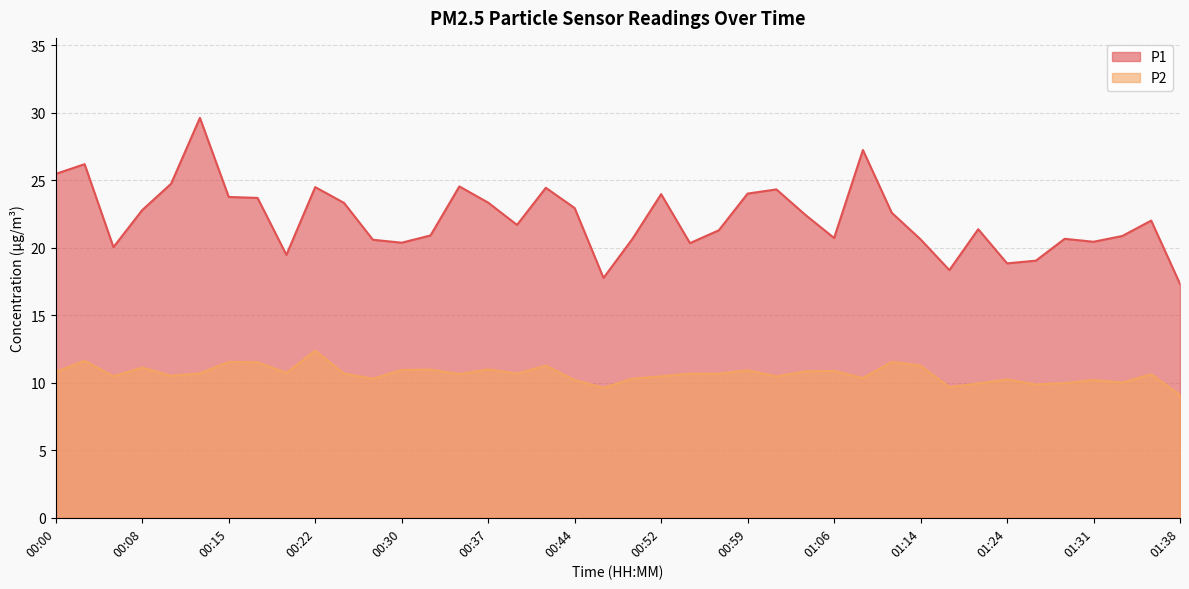

Rank the series by their maximum value, from highest to lowest.

P1, P2